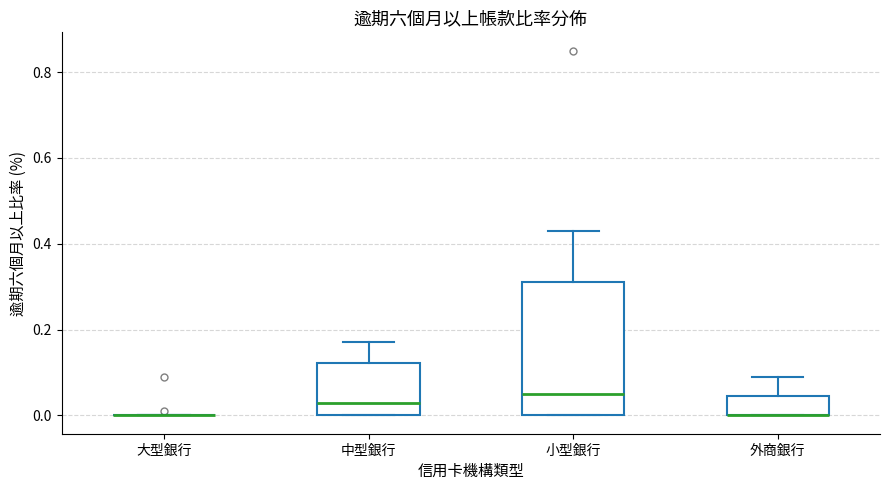

Reading left to right, read every box against the y-axis: the position of its median line, the range the box covers, and the ends of its whiskers. The values are not printed on the chart, so give them approximately, as read against the axis.

大型銀行: box collapsed to a line at 0.00, whiskers 0.00 to 0.00
中型銀行: median 0.04, box 0.00 to 0.12, whiskers 0.00 to 0.18
小型銀行: median 0.06, box 0.00 to 0.32, whiskers 0.00 to 0.44
外商銀行: median 0.00 (drawn on the box's lower edge), box 0.00 to 0.04, whiskers 0.00 to 0.10